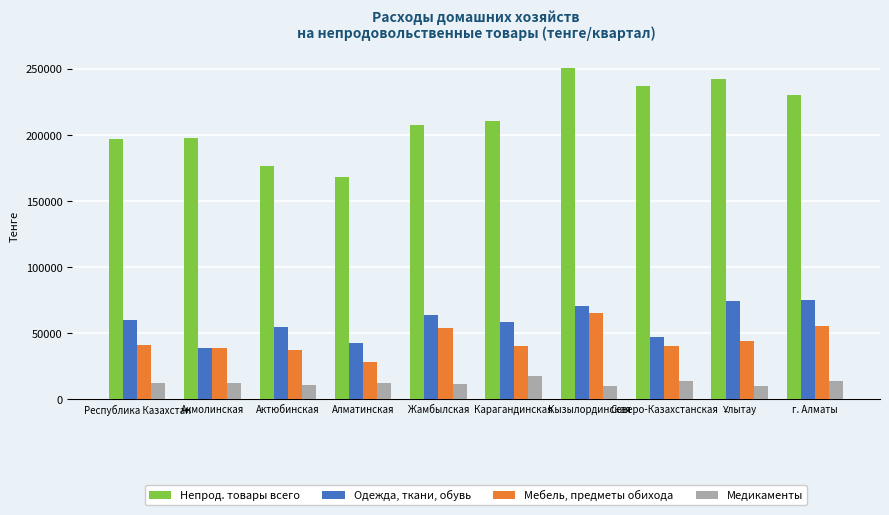

Rank the series at Актюбинская from highest to lowest value.

Непрод. товары всего, Одежда, ткани, обувь, Мебель, предметы обихода, Медикаменты